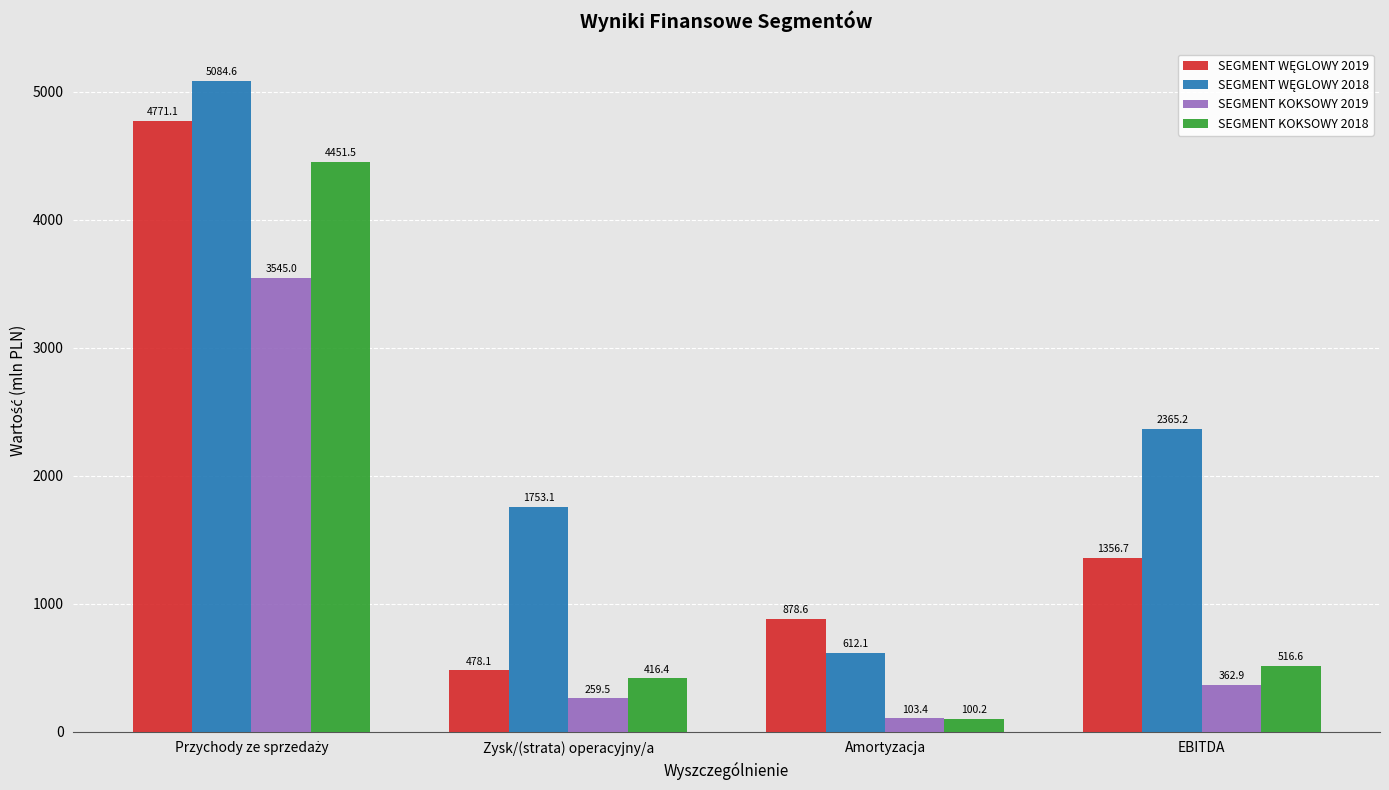

At which category does the chart reach its minimum across all series?

Amortyzacja